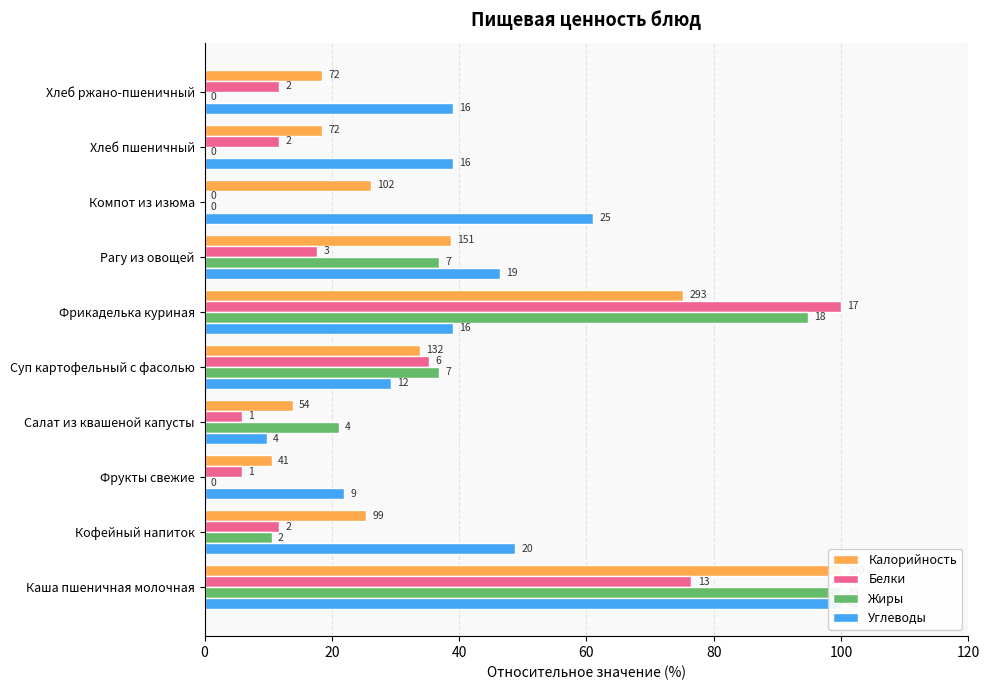

What are all the series names shown in the legend?

Калорийность, Белки, Жиры, Углеводы